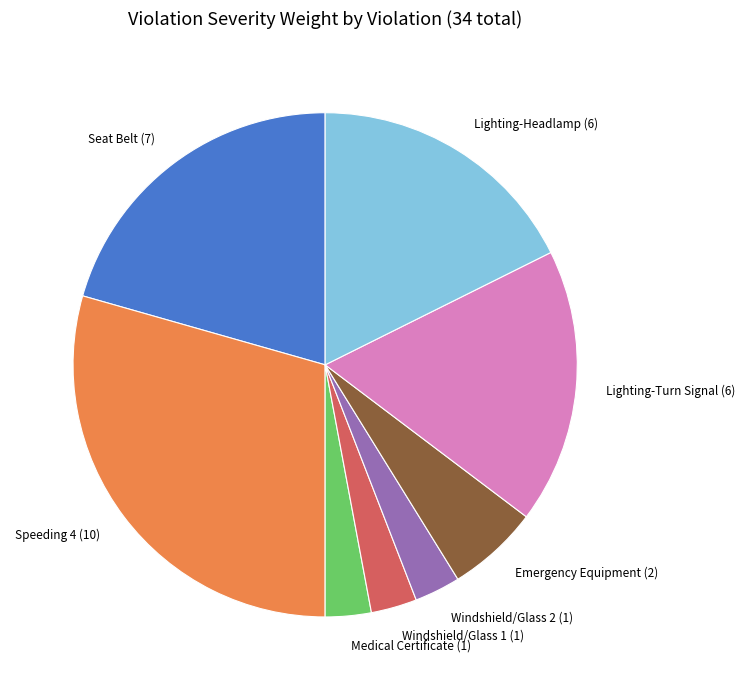

Which category has the biggest portion of the pie?

Speeding 4 (10)